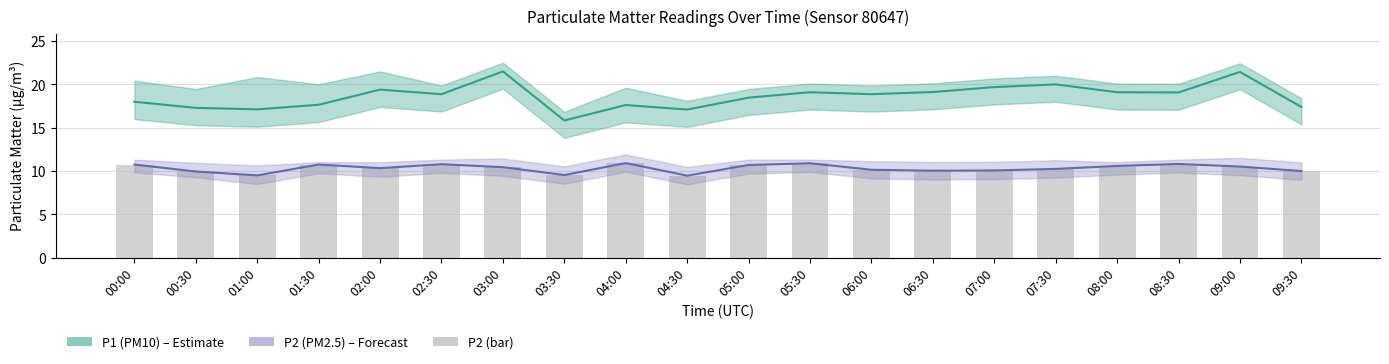

What is the total value across all series at 04:30?

36.0